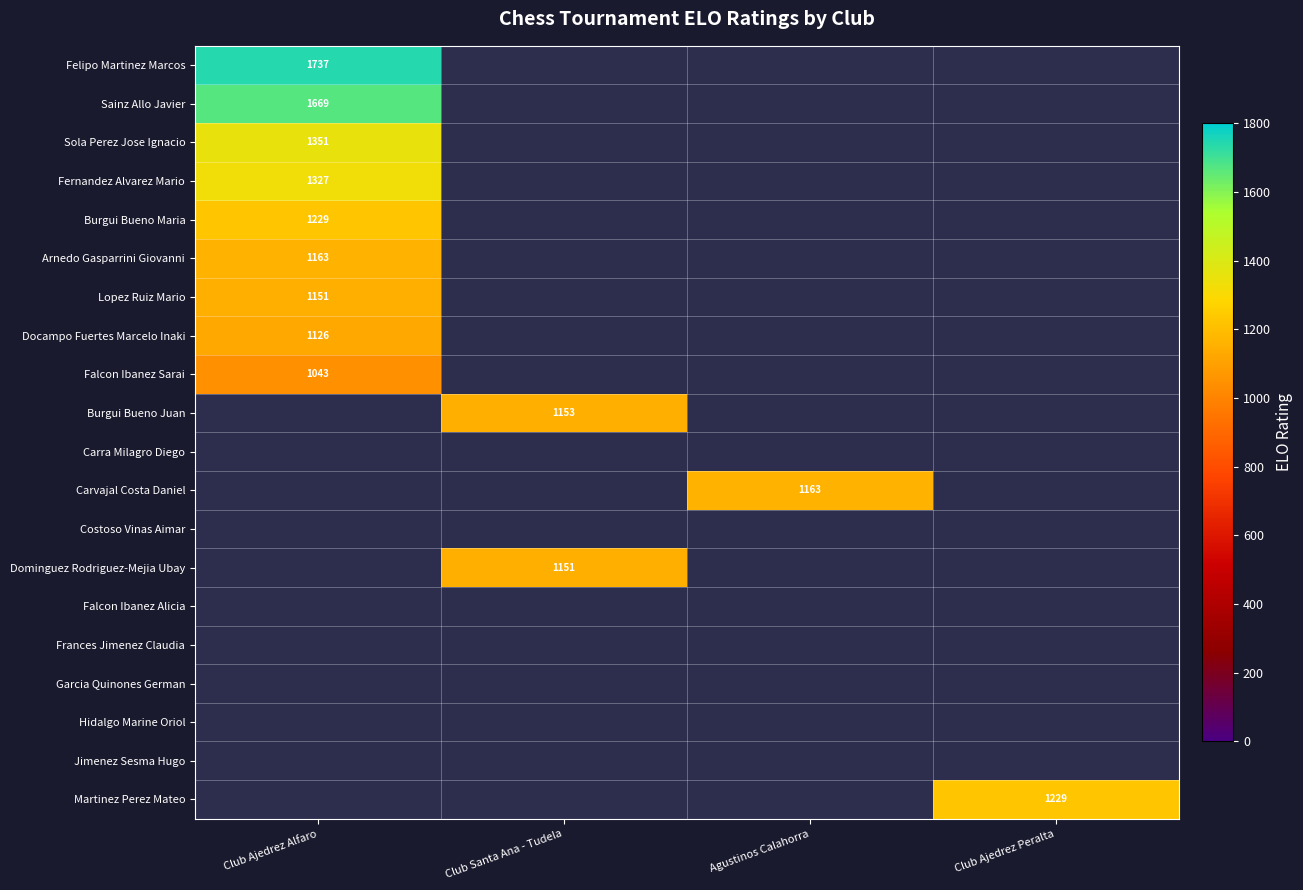

Between Club Ajedrez Alfaro and Club Ajedrez Peralta, which is larger?

Club Ajedrez Peralta